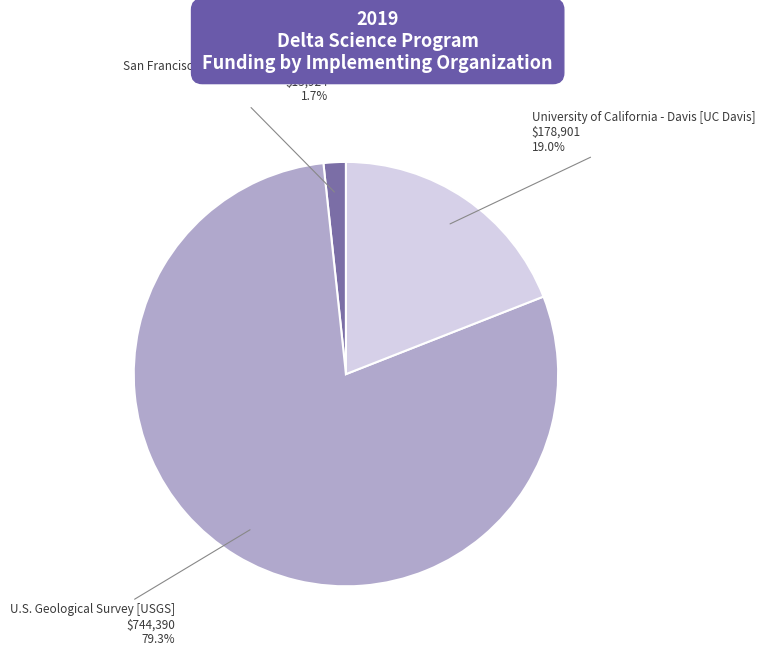

To the nearest percent, what is the difference between the largest and smallest slice percentages?

78%